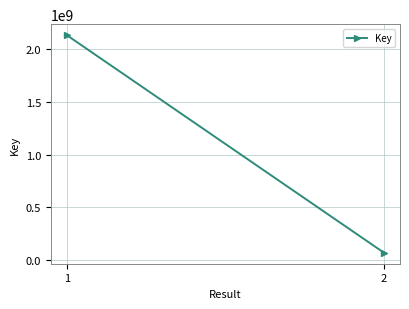

What is the ratio of the value at 1 to the value at 2?

31.3